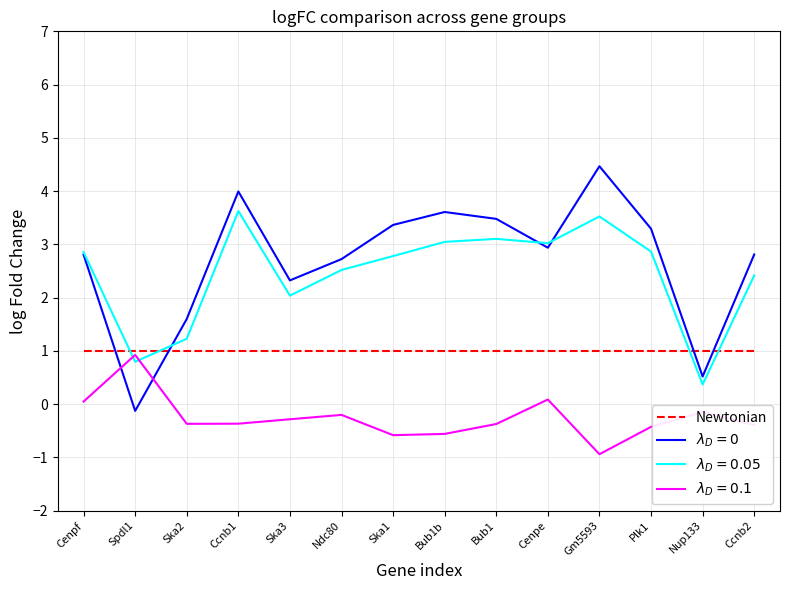

True or false: Newtonian has a value of 0.5 at Ccnb2.

False